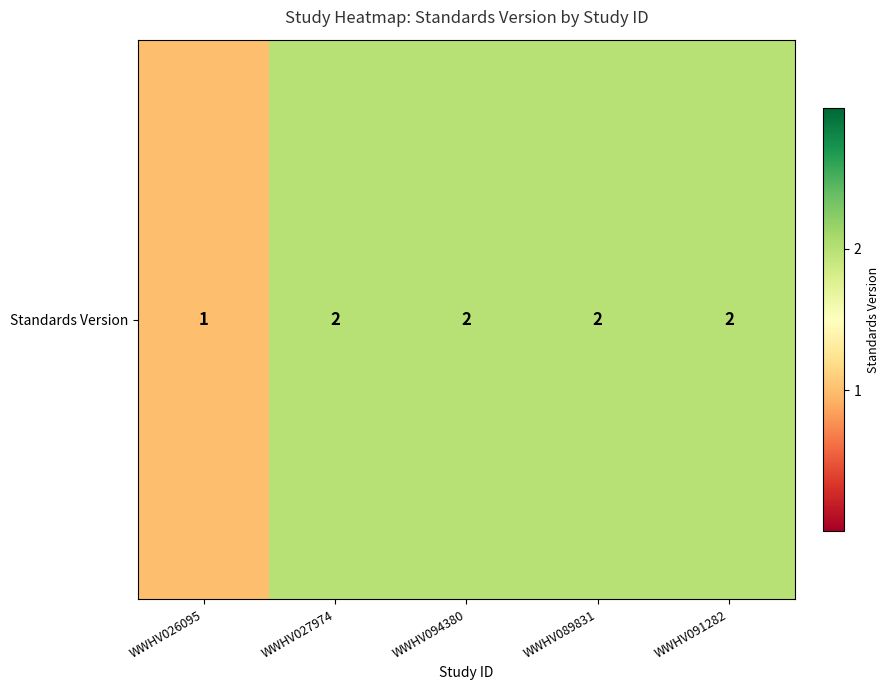

Reading right to left, list all the values displayed in this chart.

2	2	2	2	1